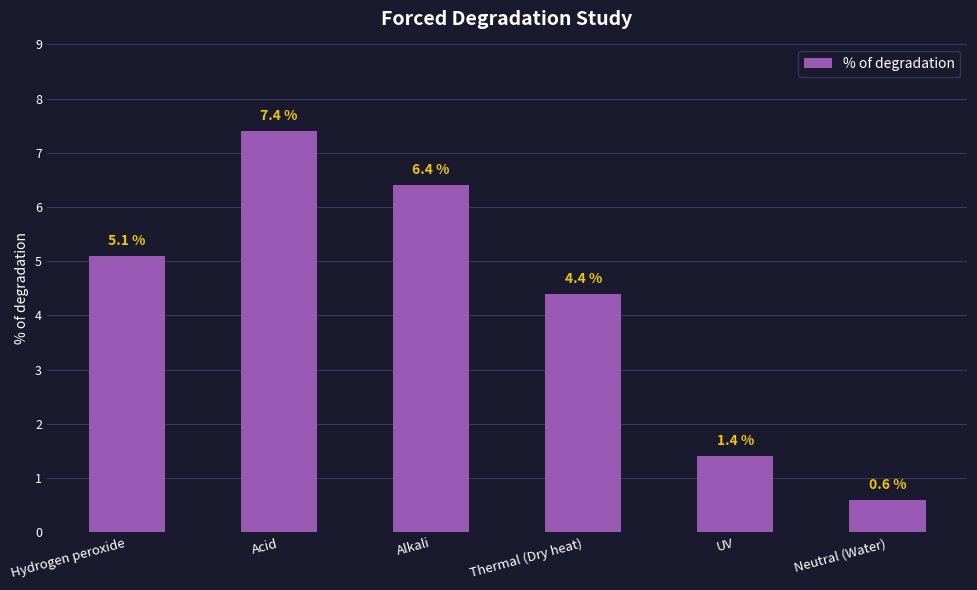

What is the sum of all values?

25.3